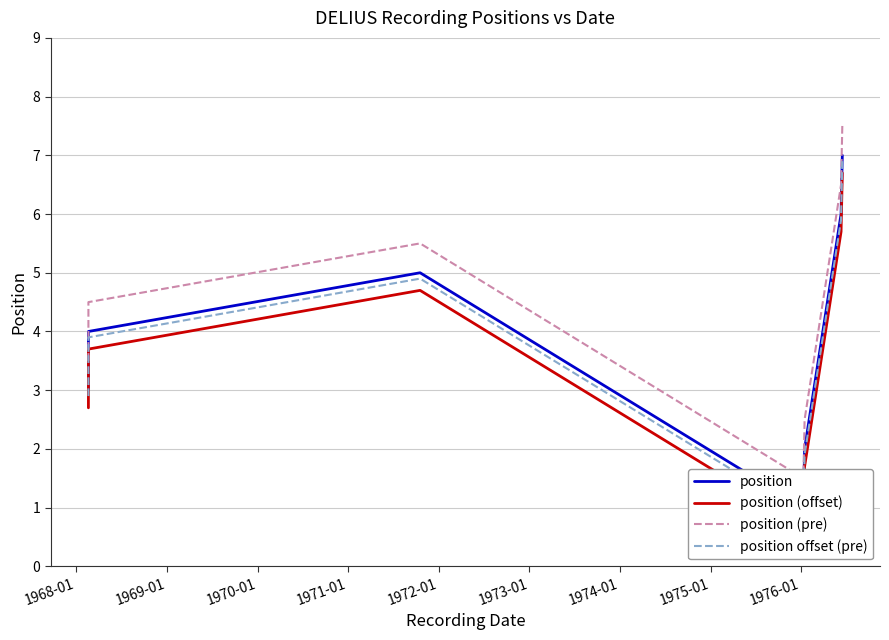

What is the difference between the second highest and minimum values in the position (offset) series?

5.0